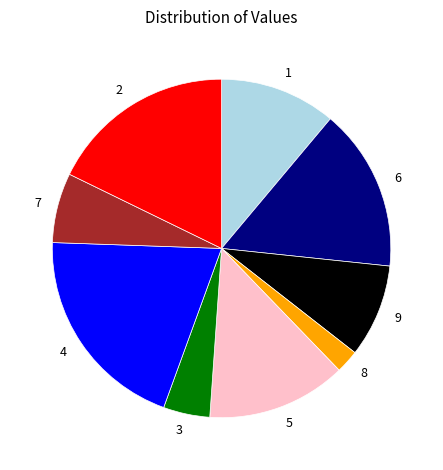

Is it true that 7 is 15% of the pie?

False